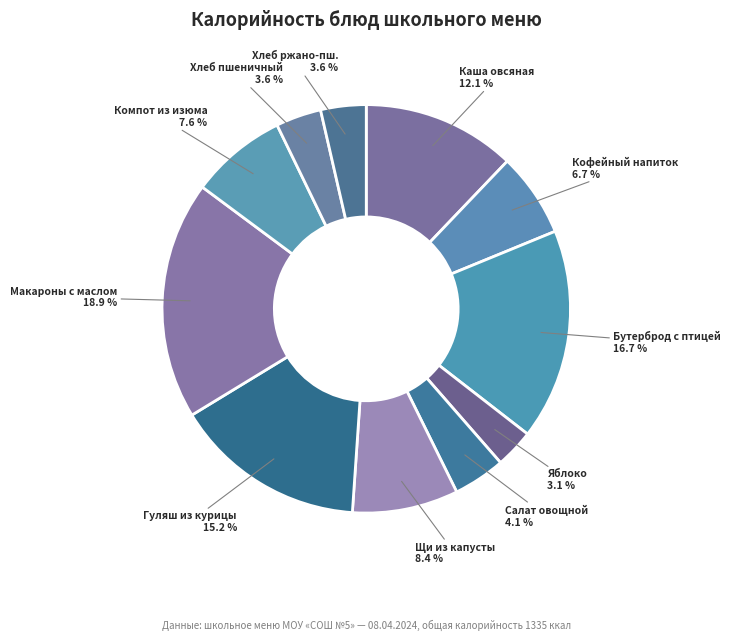

What is the total percentage of Хлеб ржано-пш. and Щи из капусты?

12.0%